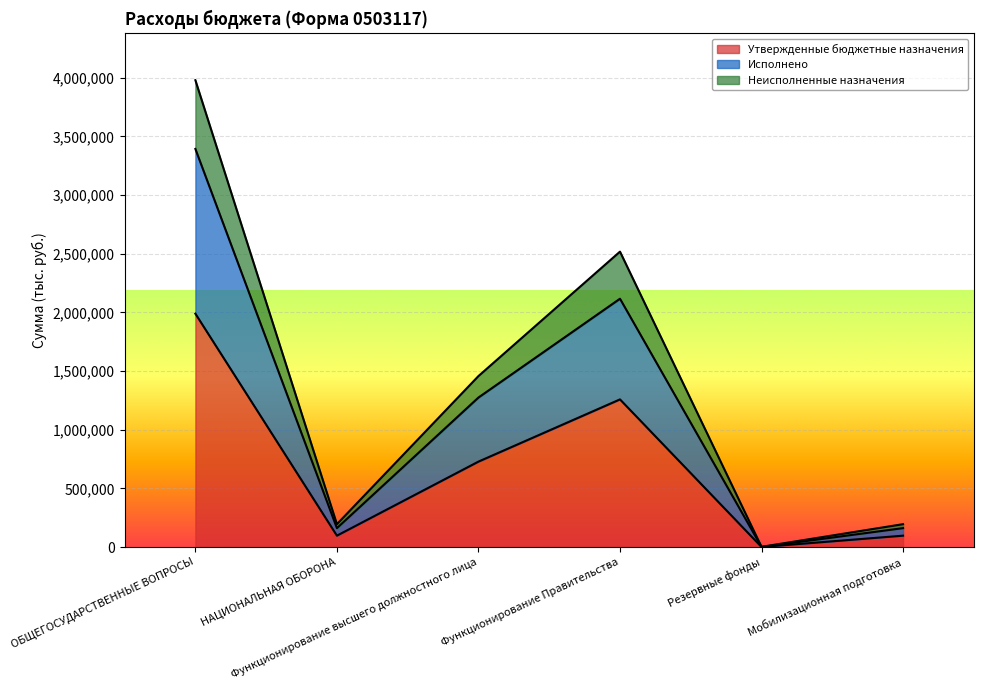

What is the highest value of the Утвержденные бюджетные назначения series?

1989500.0